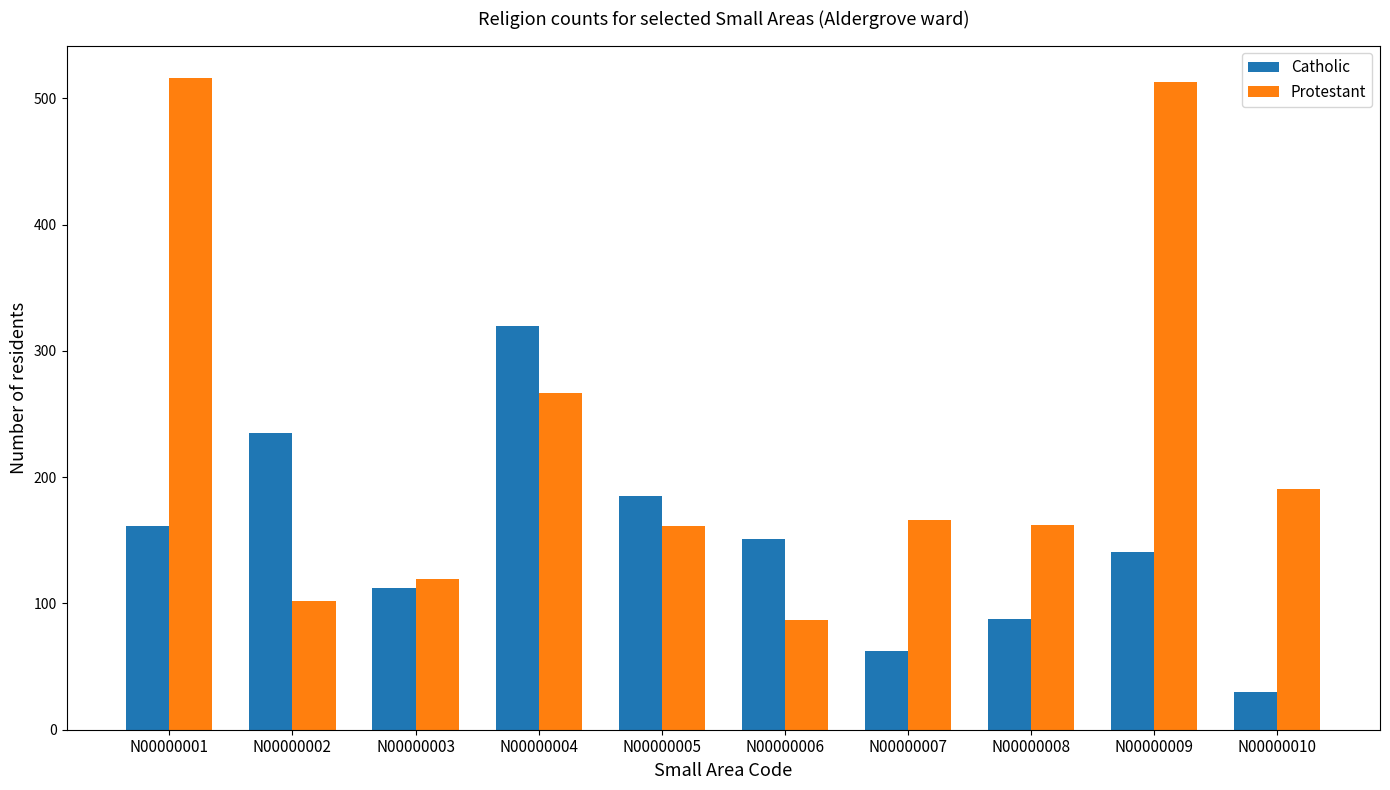

What is the difference between the second highest and minimum values in the Catholic series?

205